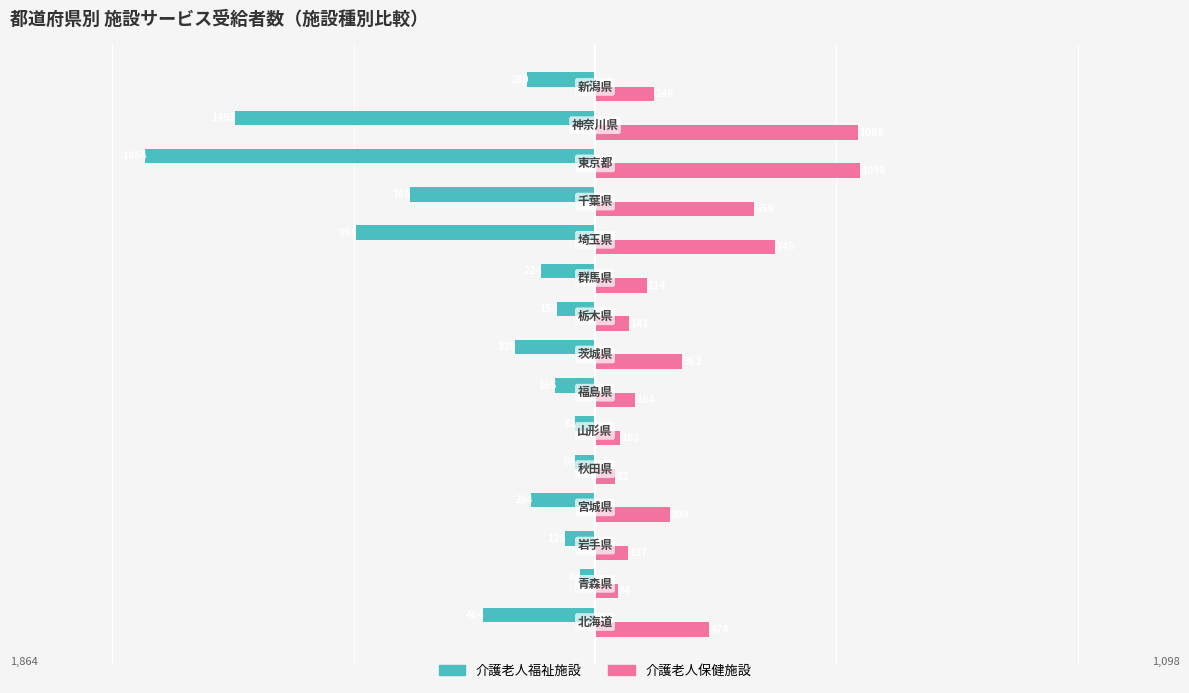

List the series in order of their overall mean, lowest first.

介護老人福祉施設, 介護老人保健施設